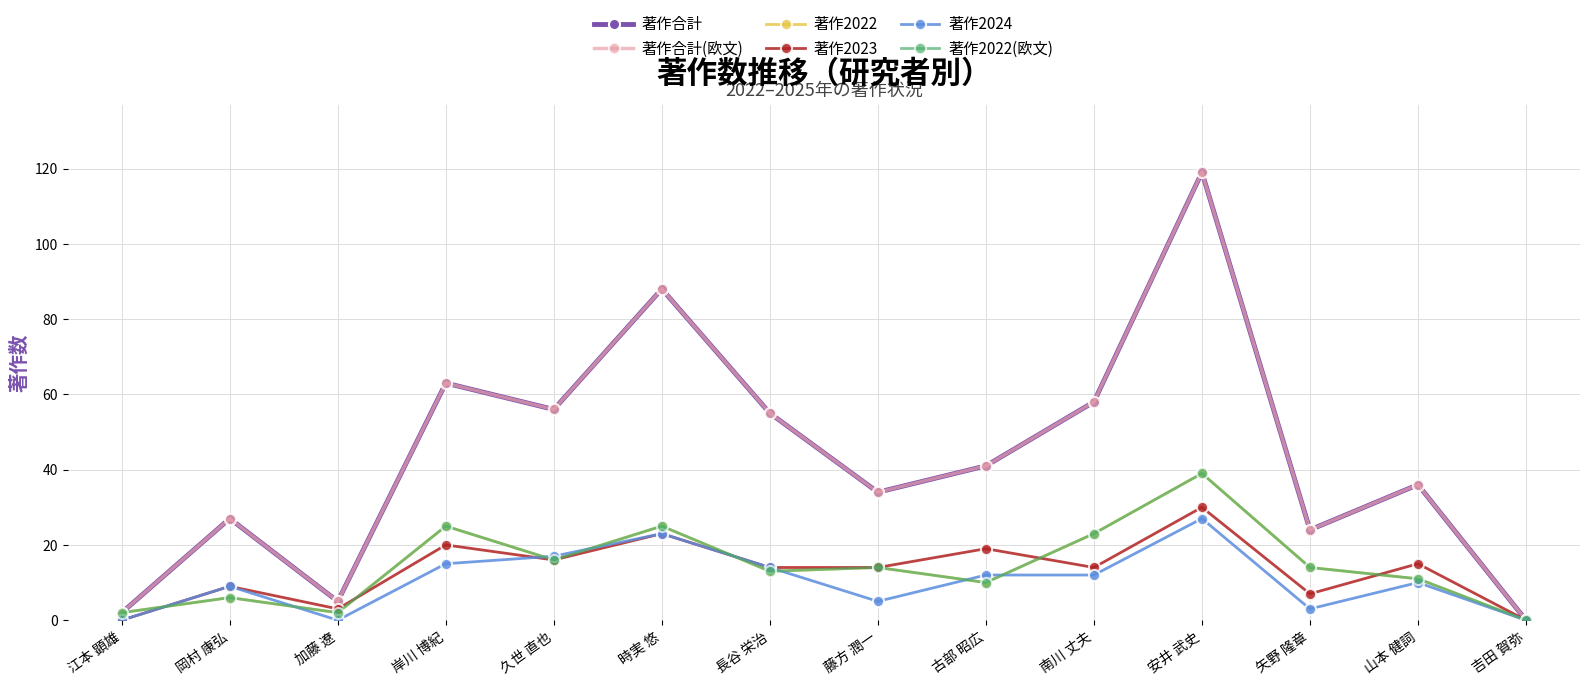

What is the difference between the highest and lowest values at 古部 昭広?

31